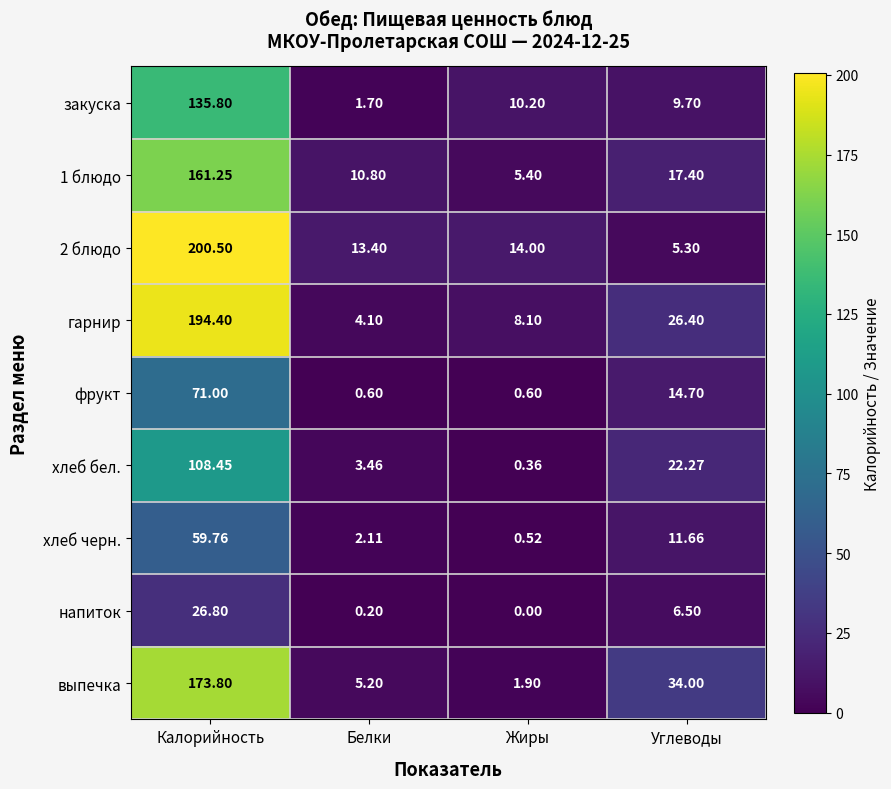

At which label is 1 блюдо closest to 83?

Углеводы